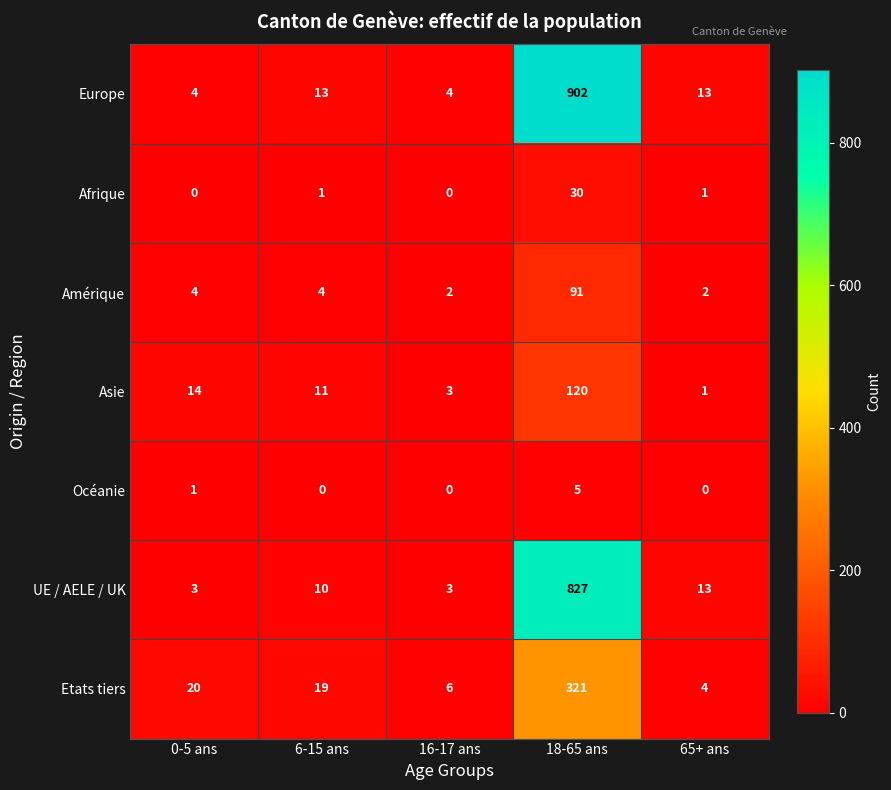

True or false: Etats tiers has a value of 6 at 16-17 ans.

True